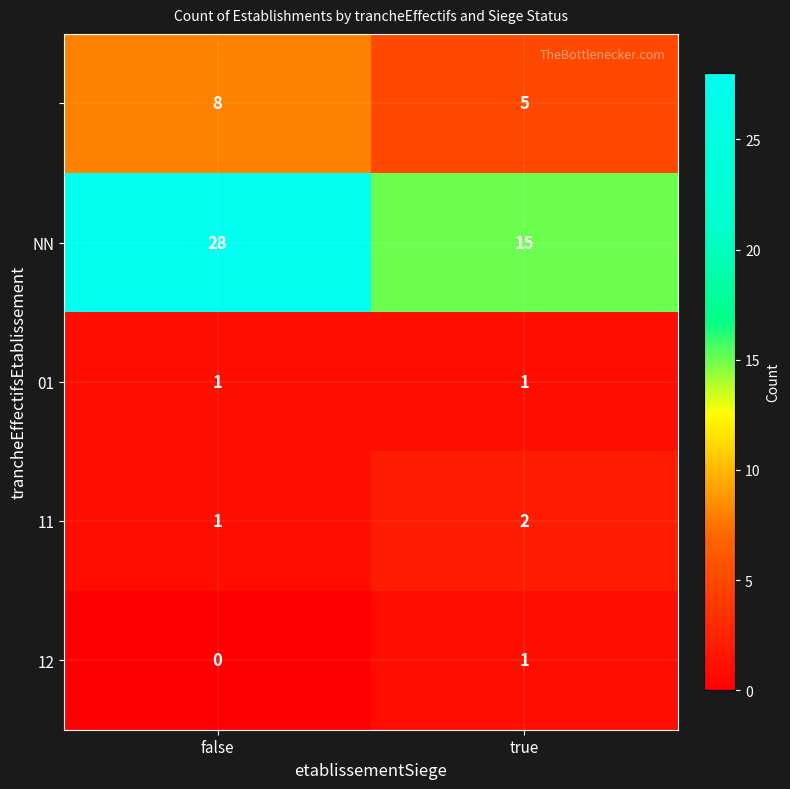

What is the spread (max minus min) of values at false?

28